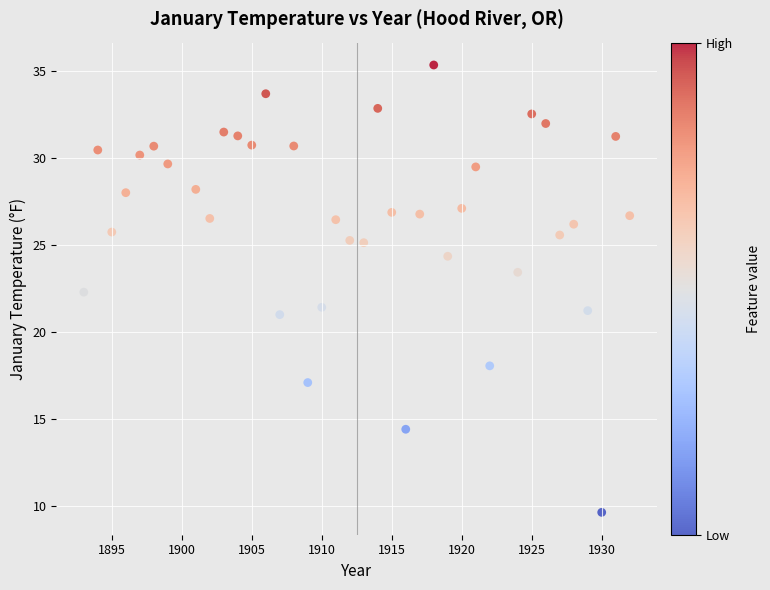

What Y value in the scatter plot is closest to 22?

22.3